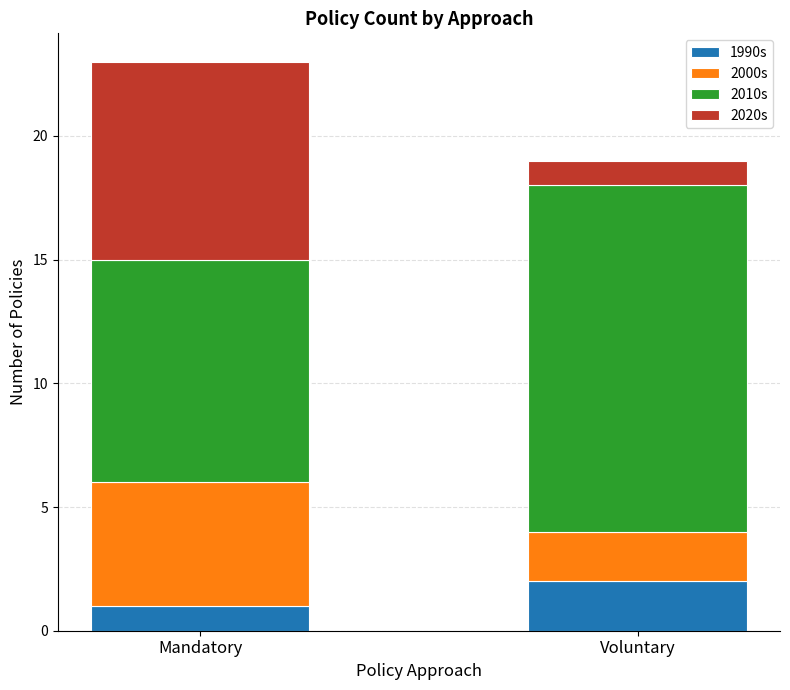

At which label does 1990s reach its peak?

Voluntary